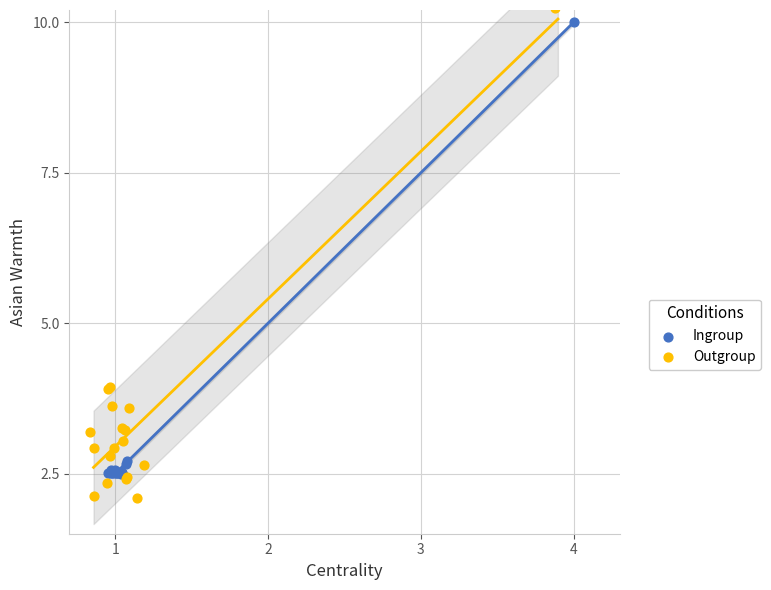

What are all the series names shown in the legend?

Ingroup, Outgroup